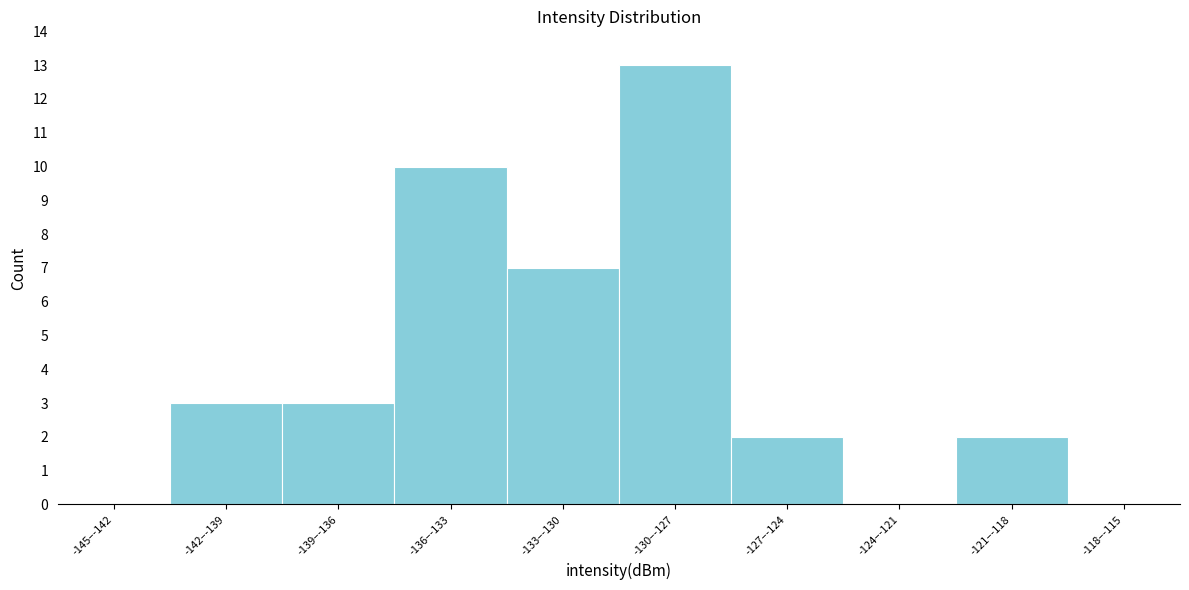

Reading left to right, what are all the values shown in this chart?

-145–-142=0	-142–-139=3	-139–-136=3	-136–-133=10	-133–-130=7	-130–-127=13	-127–-124=2	-124–-121=0	-121–-118=2	-118–-115=0